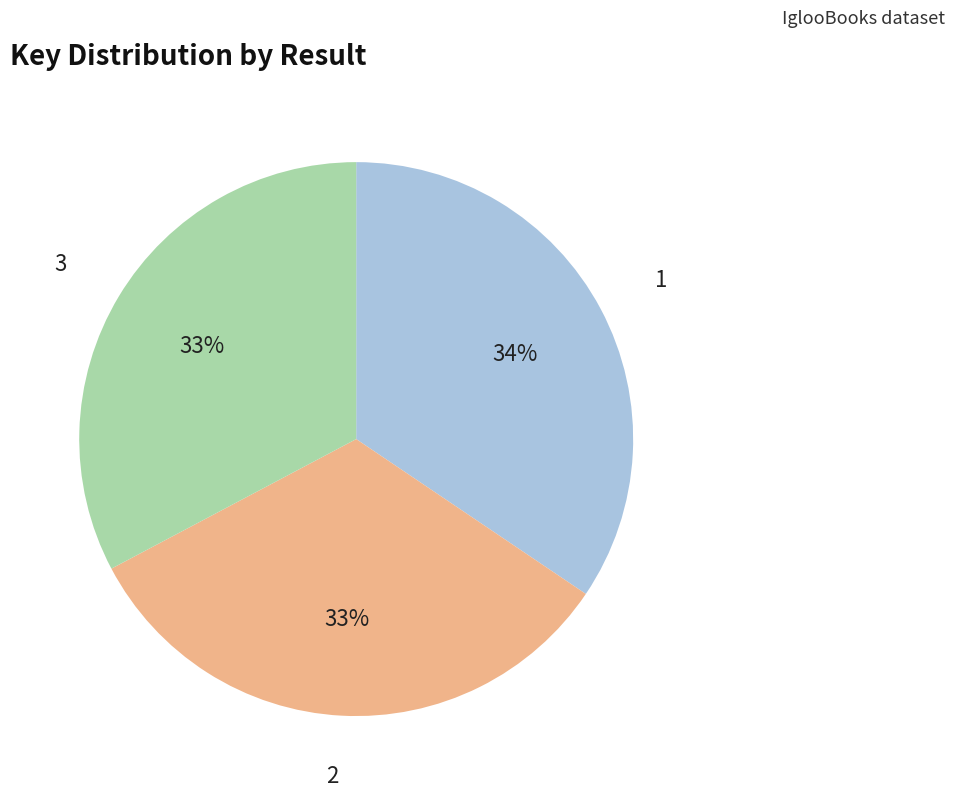

What is the ratio of the value at 1 to the value at 2?

1.0